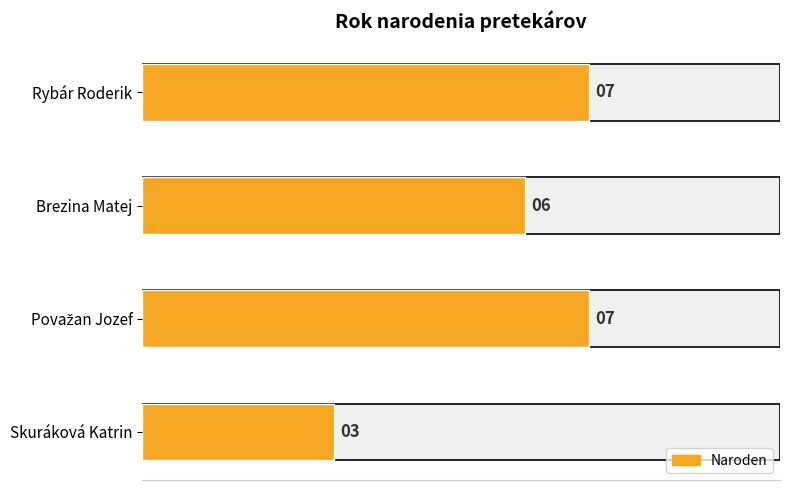

True or false: the data shows 4 at Rybár Roderik.

False